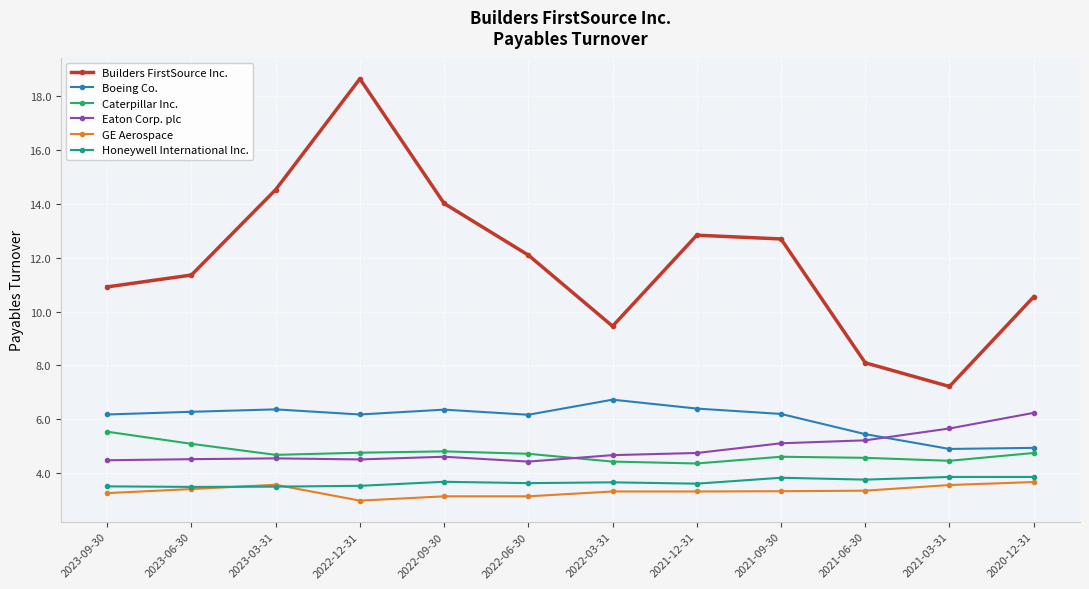

What is the smallest value displayed?

3.0